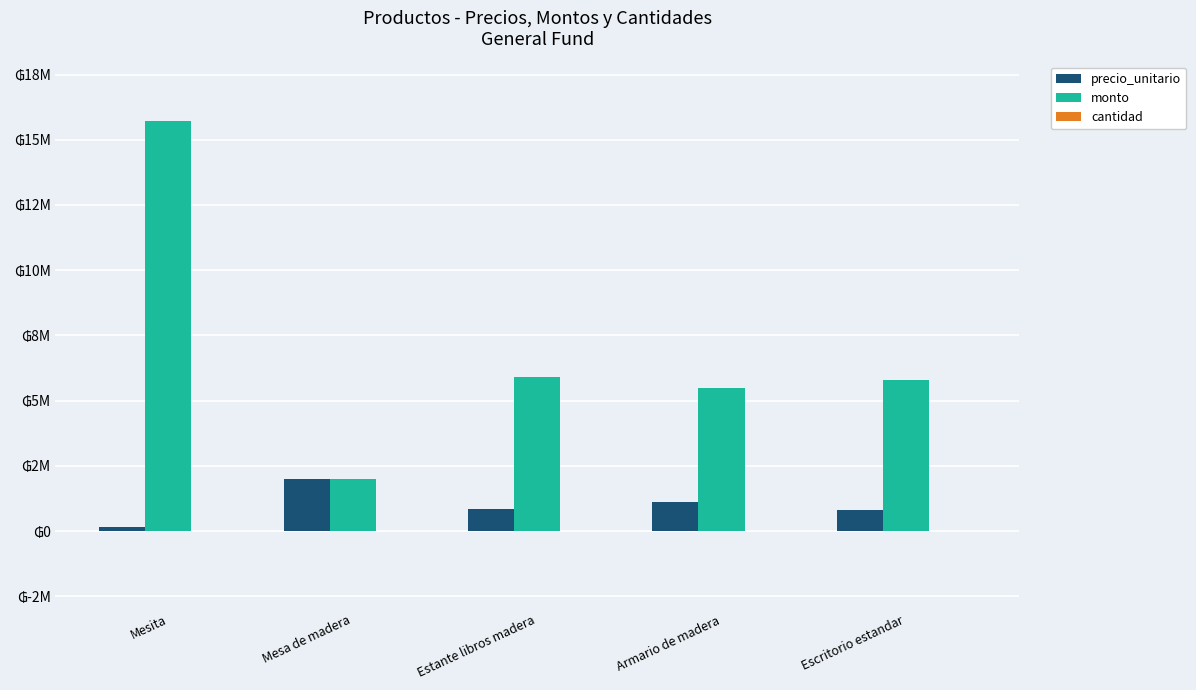

Does the chart contain stacked bars?

No